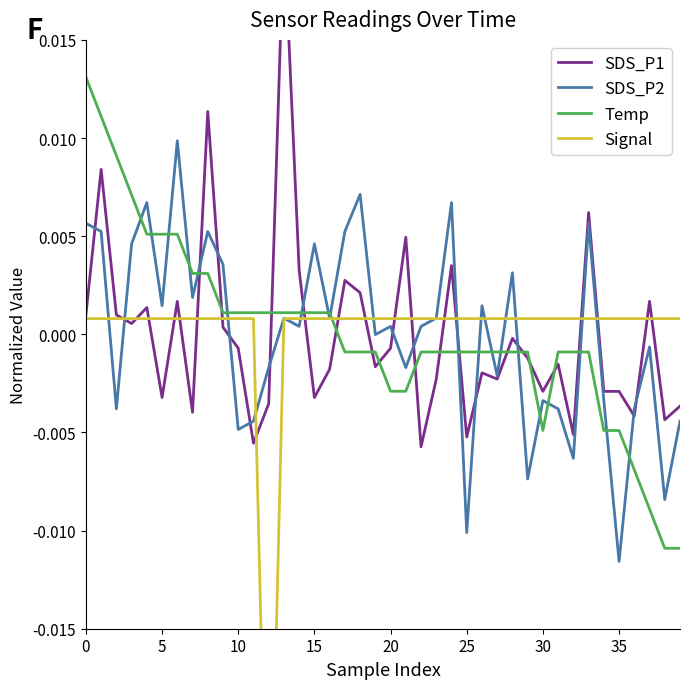

Does the chart display data point markers on the line(s)?

No